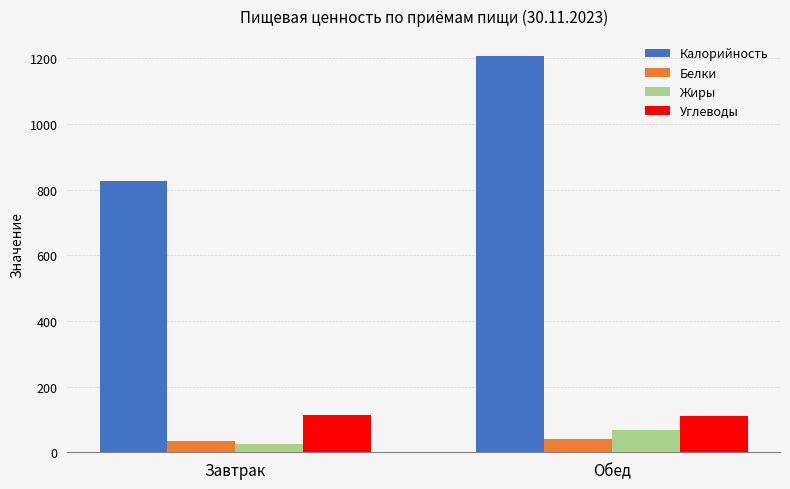

What is the value of the Жиры bar at the 2nd from the left?

66.6